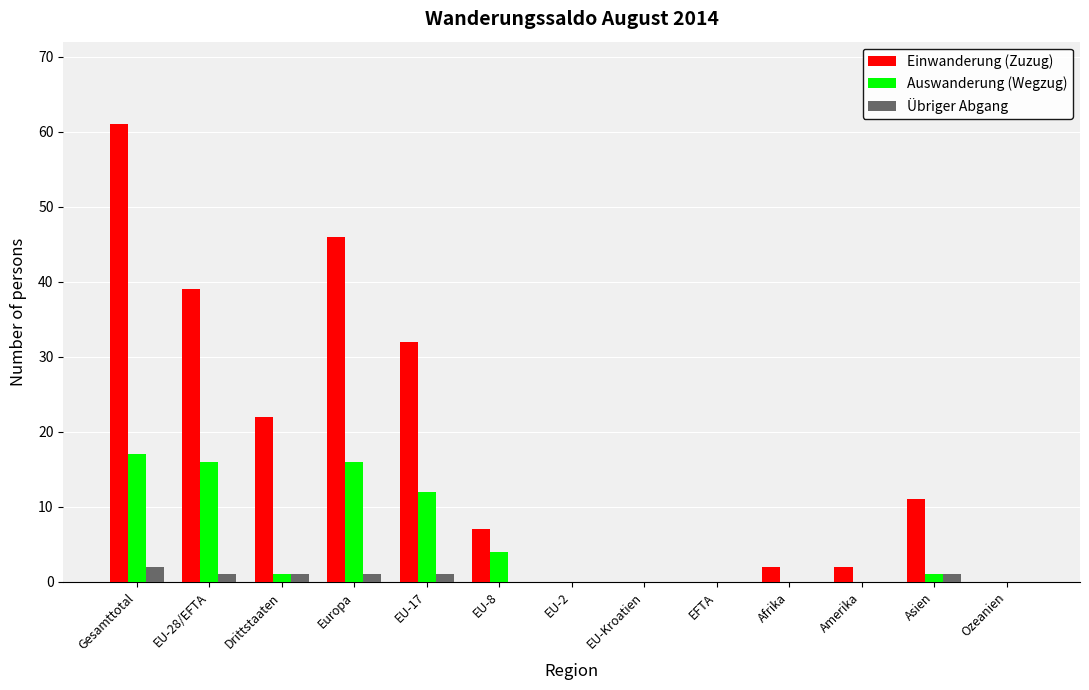

Are the bars horizontal?

No